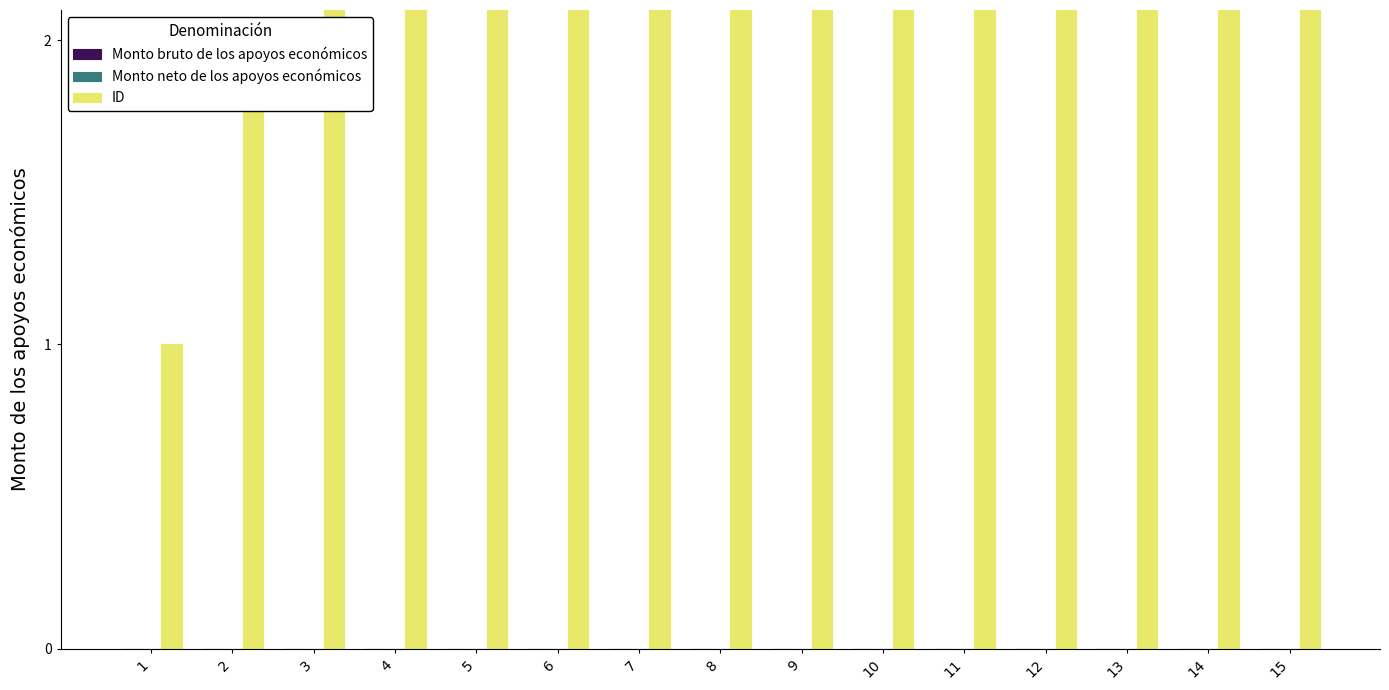

Is it true that ID equals 7 at 7?

True